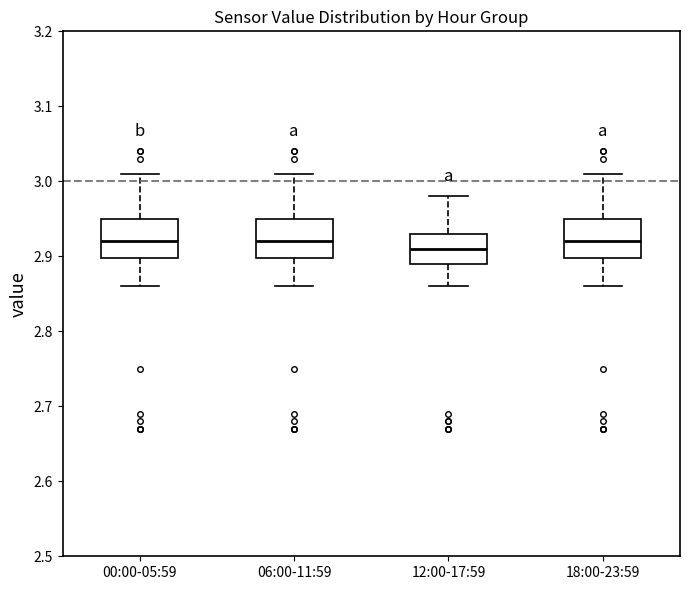

Where does the lower whisker of the box for 00:00-05:59 end on the y-axis? The values are not printed on the chart, so give them approximately, as read against the axis.

2.86